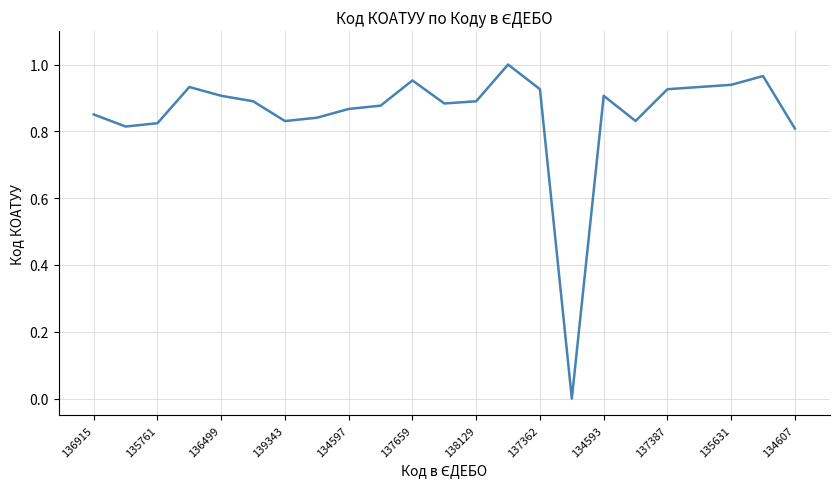

Does the chart have visible grid lines?

Yes